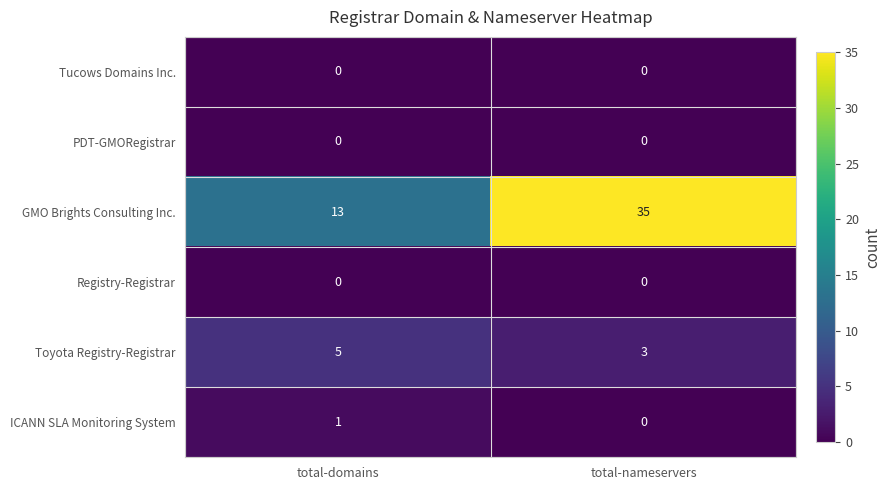

Count the number of categories in the chart.

2